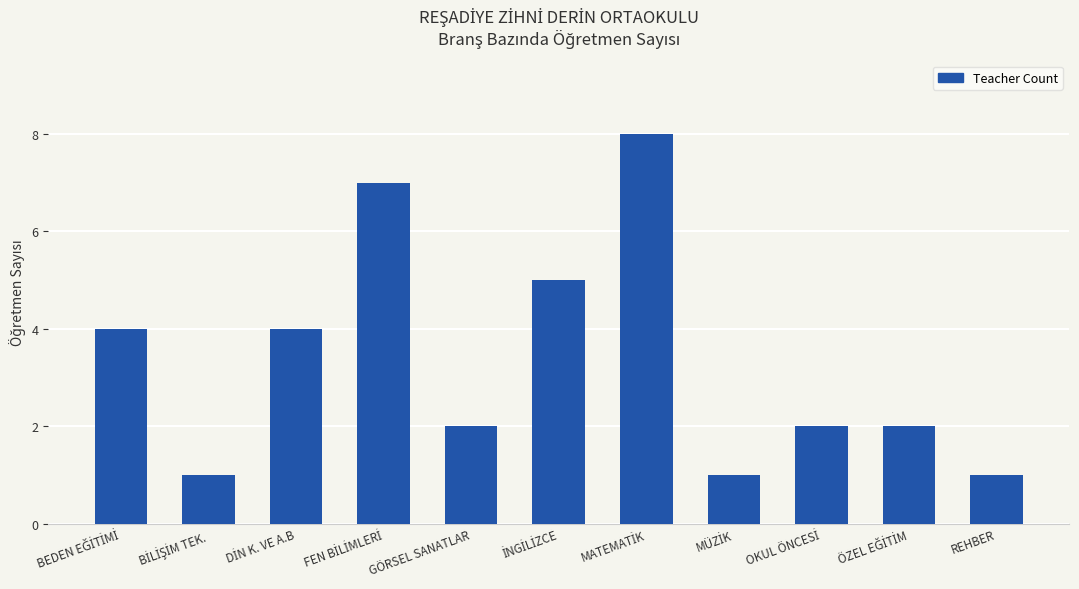

What is the greatest value displayed?

8